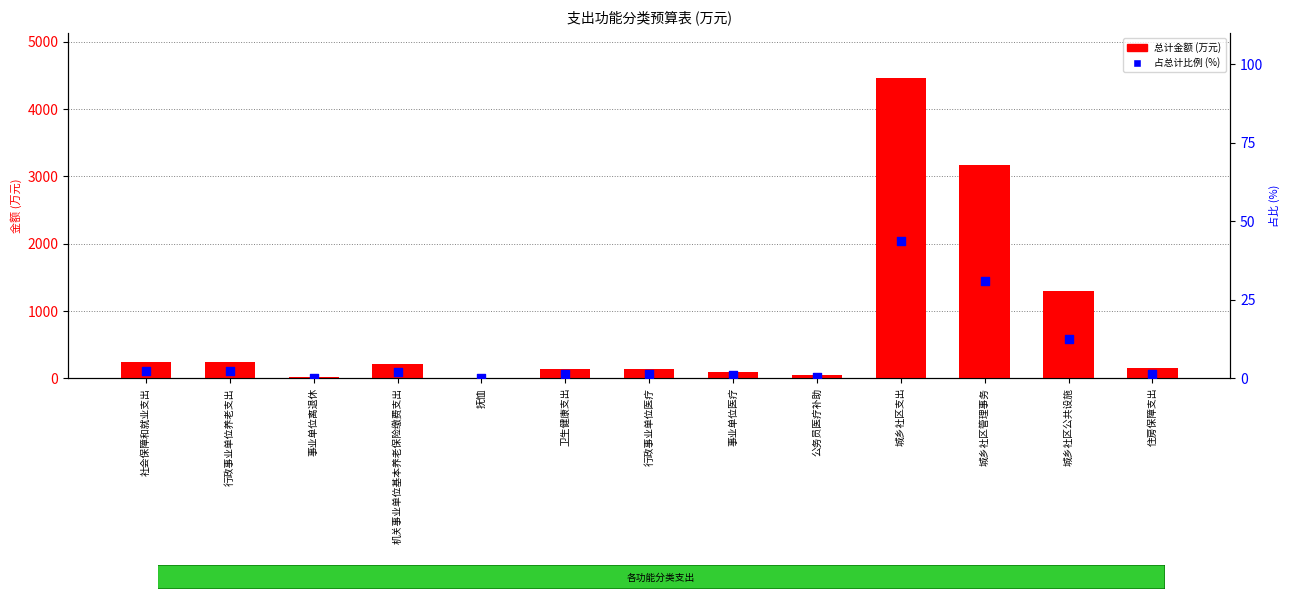

At which category is the sum across all series the highest?

城乡社区支出